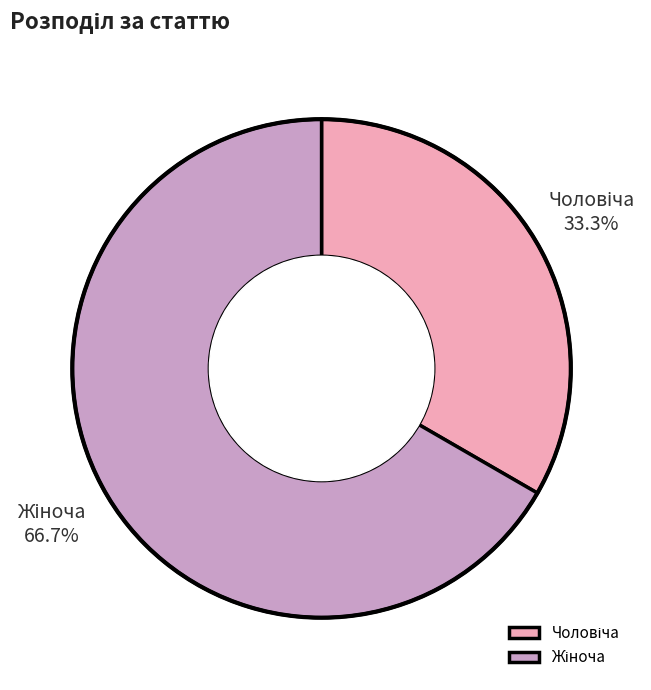

Is there a majority slice in this chart?

Yes